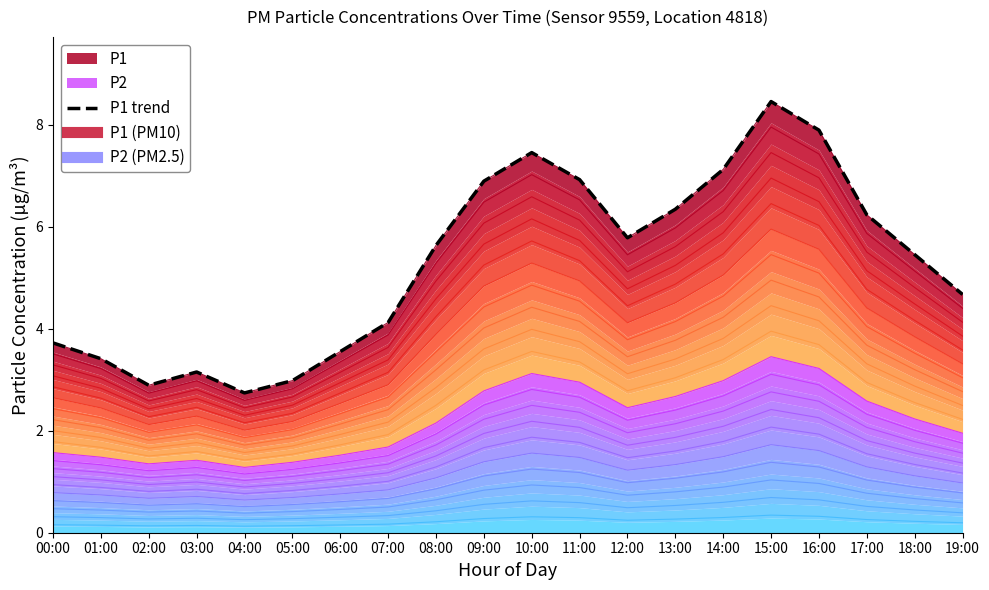

The value at 09:00 is 3.3. True or false?

False